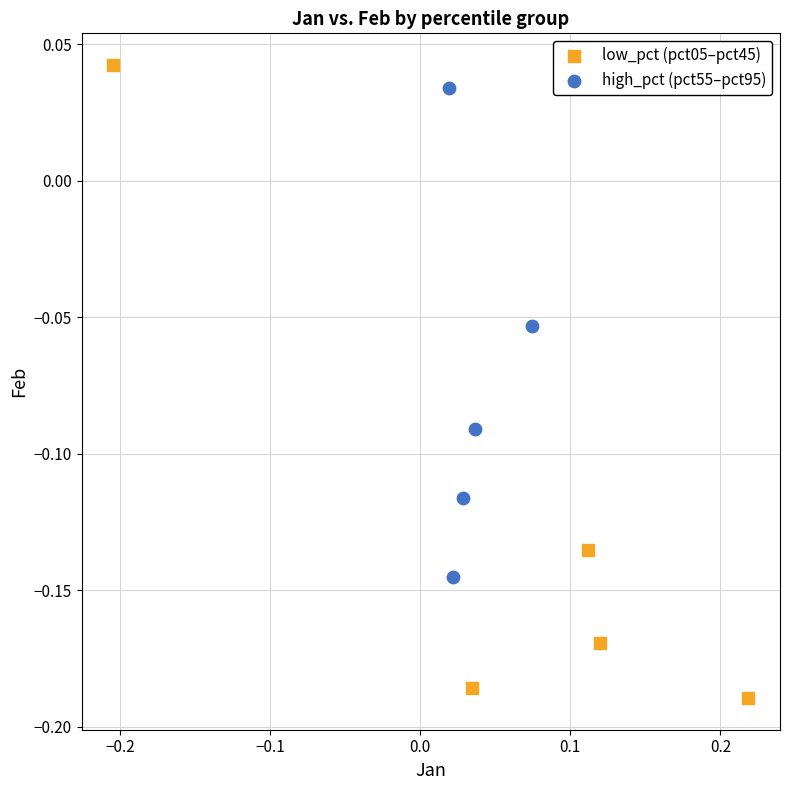

Which series has the largest Y range (max minus min)?

low_pct (pct05–pct45)